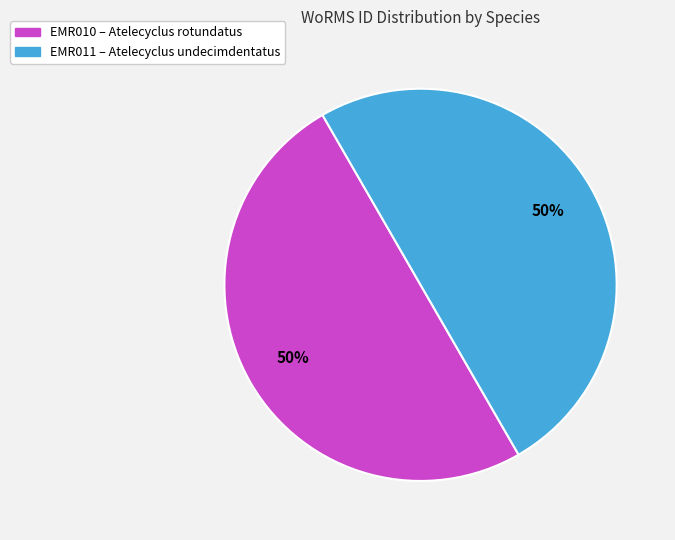

Count the number of slices in the pie.

2